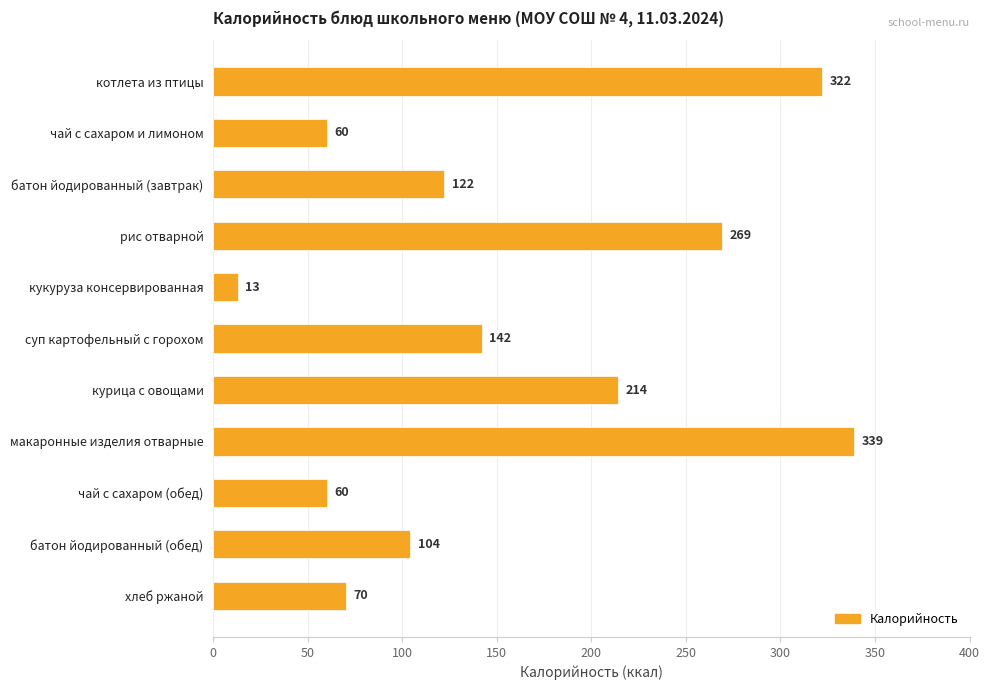

How many data points does each series have?

11